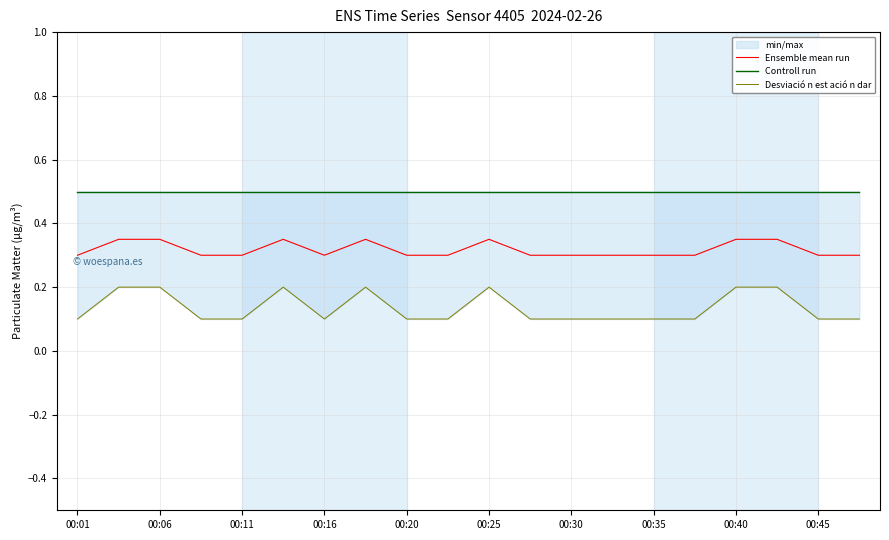

Count the Ensemble mean run values in the range 0 to 1.

20